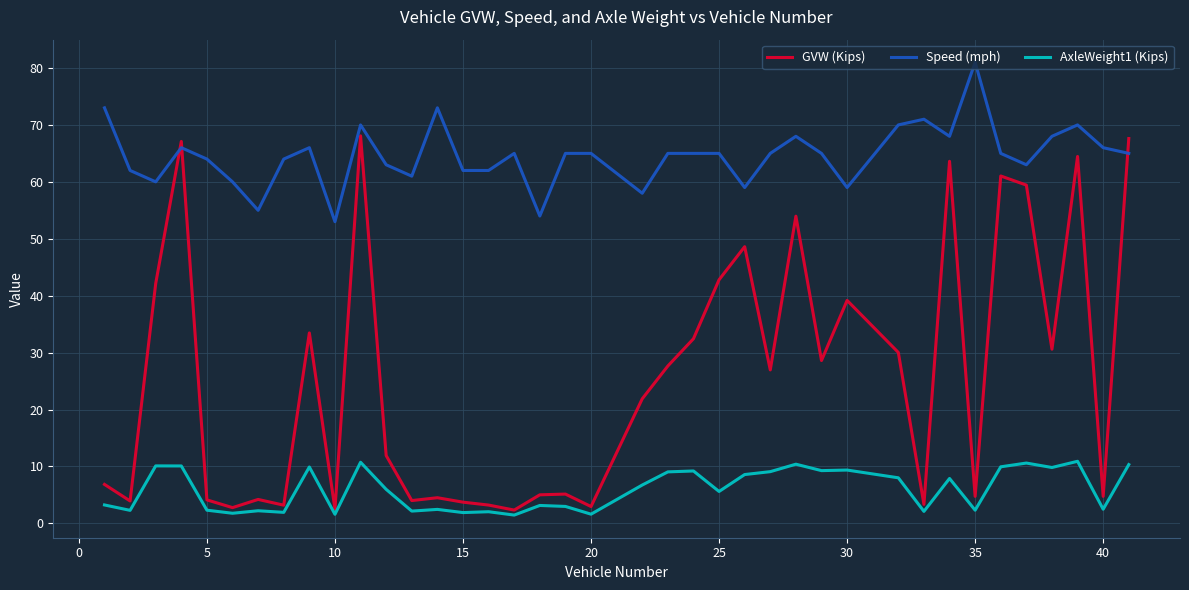

What is the sum of all Speed (mph) values?

2519.0